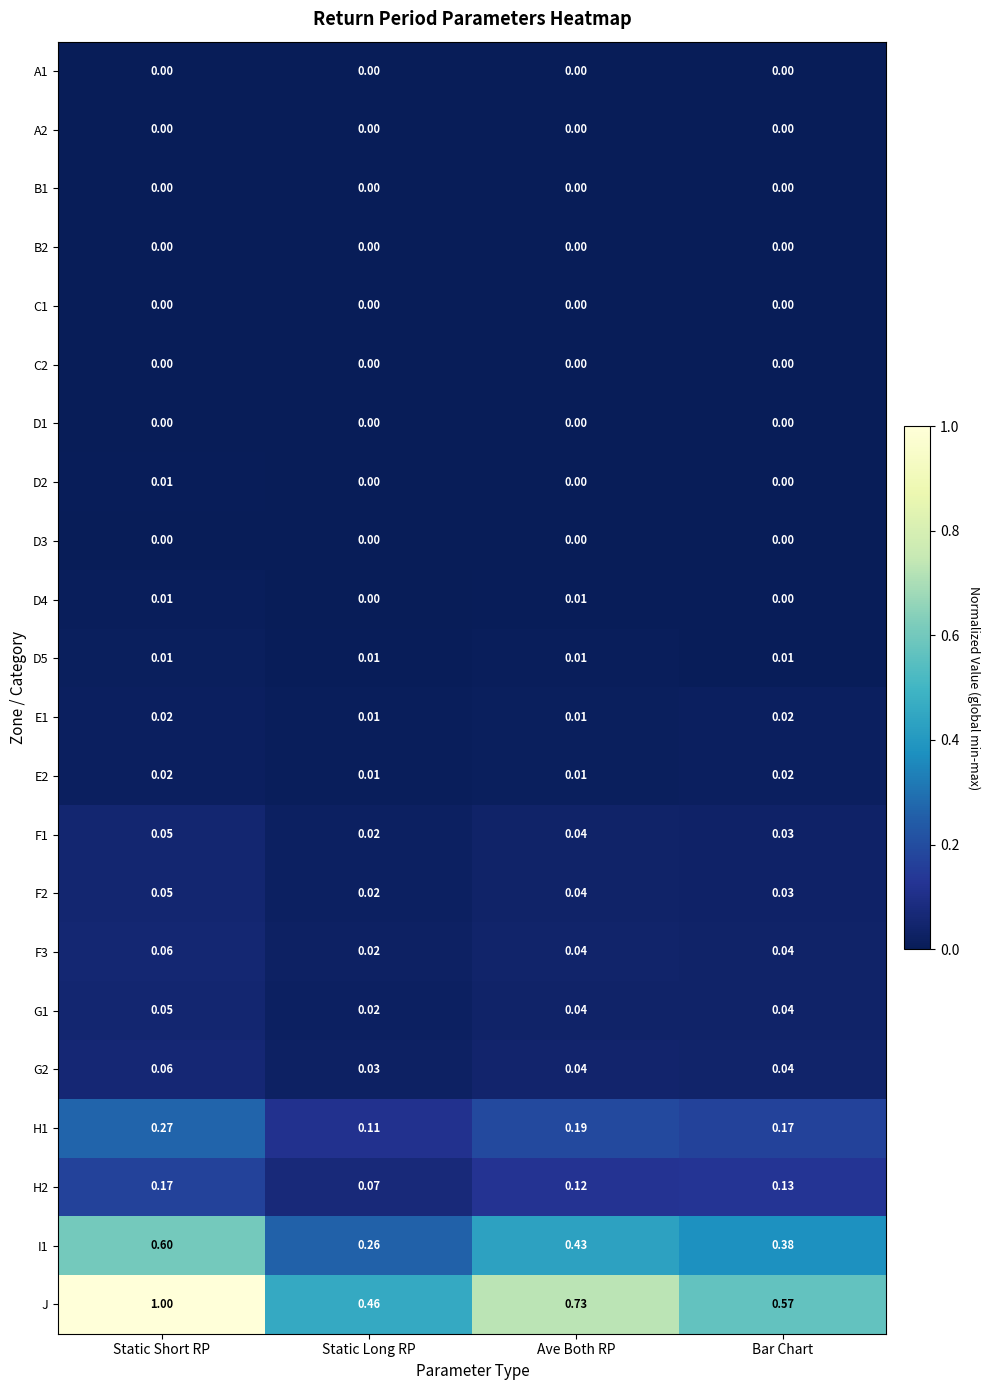

Which series has the widest spread of values?

J